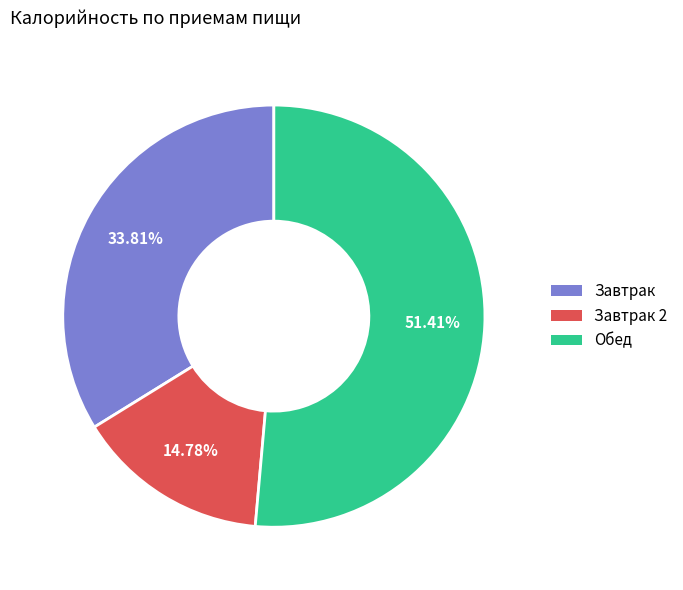

To the nearest percent, what is the average slice percentage?

33%